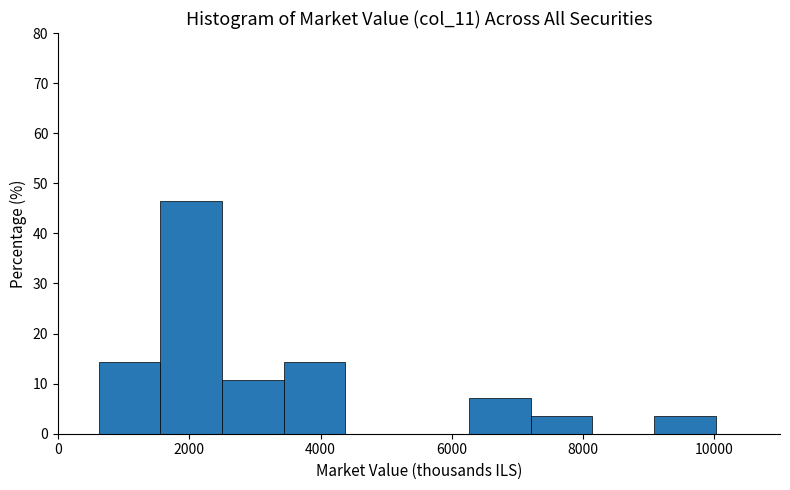

Which range on the x-axis has the tallest bar?

1600 to 2400